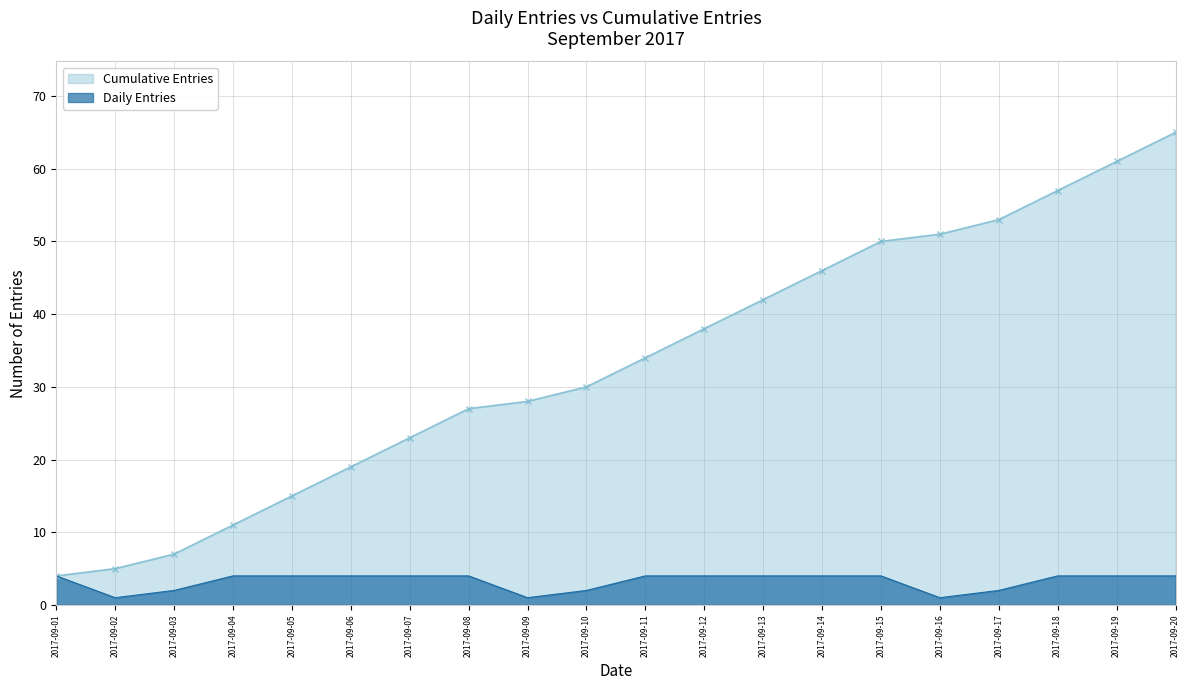

Reading right to left, extract all data points from this chart.

Daily Entries: 2017-09-20=4	2017-09-19=4	2017-09-18=4	2017-09-17=2	2017-09-16=1	2017-09-15=4	2017-09-14=4	2017-09-13=4	2017-09-12=4	2017-09-11=4	2017-09-10=2	2017-09-09=1	2017-09-08=4	2017-09-07=4	2017-09-06=4	2017-09-05=4	2017-09-04=4	2017-09-03=2	2017-09-02=1	2017-09-01=4
Cumulative Entries: 2017-09-20=65	2017-09-19=61	2017-09-18=57	2017-09-17=53	2017-09-16=51	2017-09-15=50	2017-09-14=46	2017-09-13=42	2017-09-12=38	2017-09-11=34	2017-09-10=30	2017-09-09=28	2017-09-08=27	2017-09-07=23	2017-09-06=19	2017-09-05=15	2017-09-04=11	2017-09-03=7	2017-09-02=5	2017-09-01=4